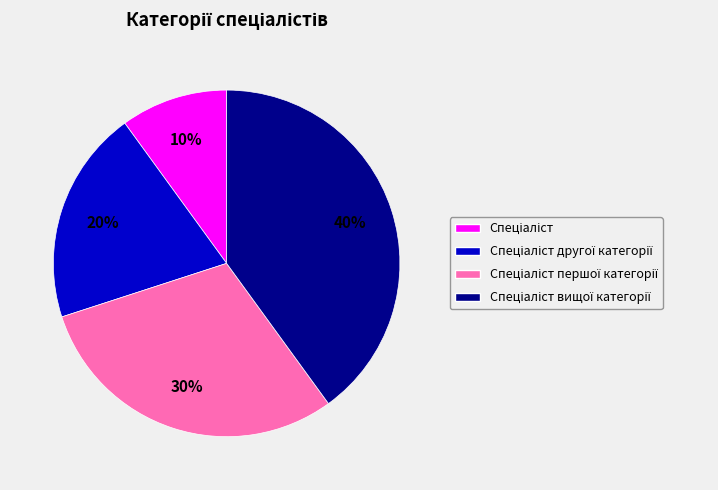

To the nearest percent, what is the difference between the largest and smallest slice percentages?

30%